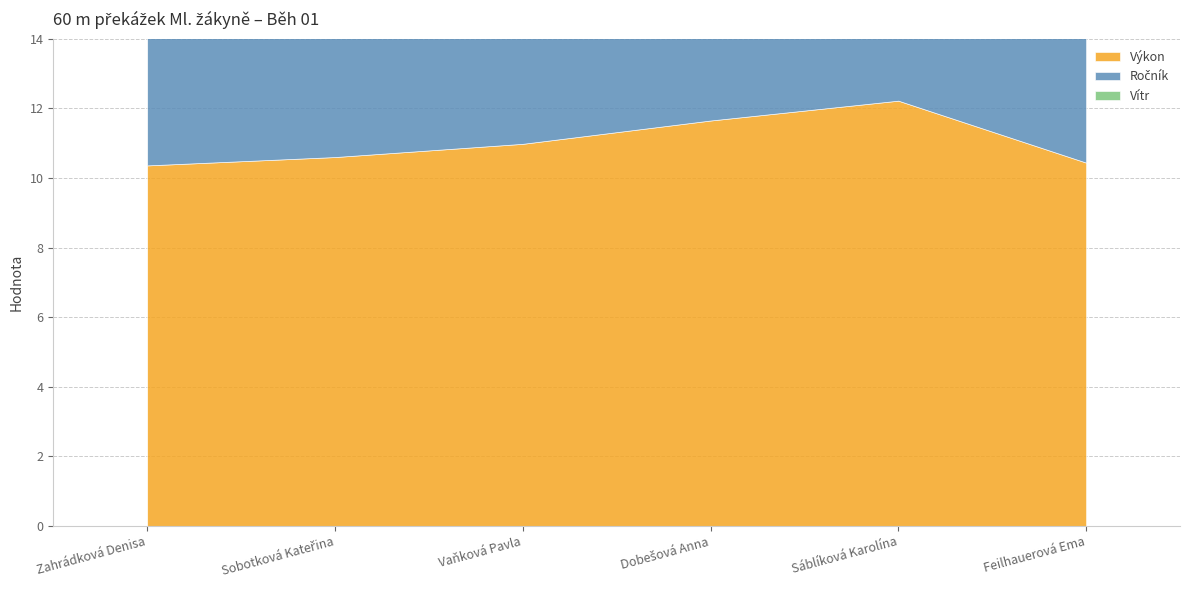

What is the highest value of the Výkon series?

12.2